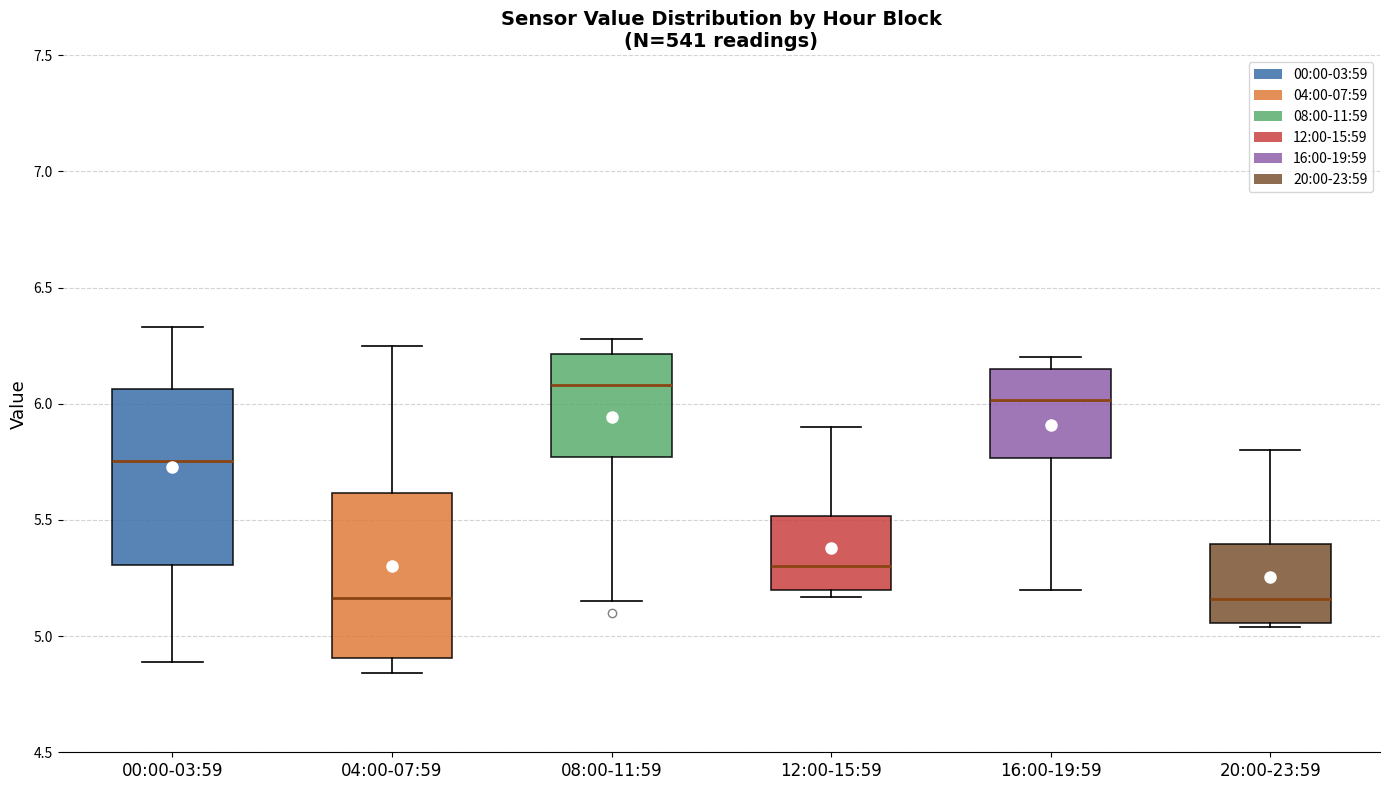

Reading left to right, read every box against the y-axis: the position of its median line, the range the box covers, and the ends of its whiskers. The values are not printed on the chart, so give them approximately, as read against the axis.

00:00-03:59: median 5.75, box 5.30 to 6.05, whiskers 4.90 to 6.35
04:00-07:59: median 5.15, box 4.90 to 5.60, whiskers 4.85 to 6.25
08:00-11:59: median 6.10, box 5.75 to 6.20, whiskers 5.15 to 6.30
12:00-15:59: median 5.30, box 5.20 to 5.50, whiskers 5.15 to 5.90
16:00-19:59: median 6.00, box 5.75 to 6.15, whiskers 5.20 to 6.20
20:00-23:59: median 5.15, box 5.05 to 5.40, whiskers 5.05 (just below the box's lower edge) to 5.80